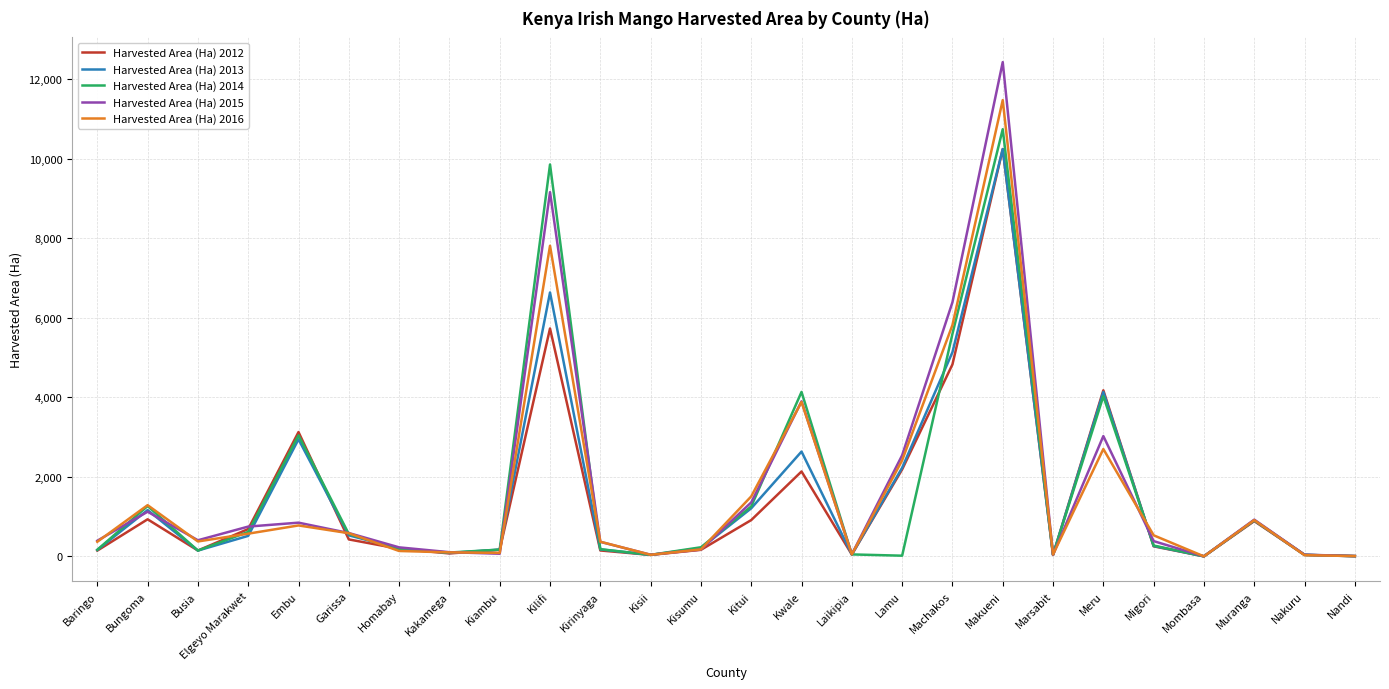

What is the maximum value for Harvested Area (Ha) 2016?

11468.0